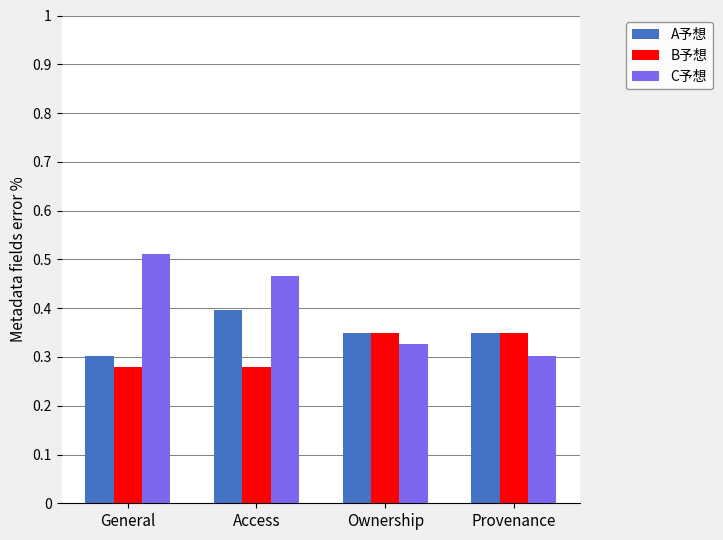

What is the sum of all B予想 values?

1.3